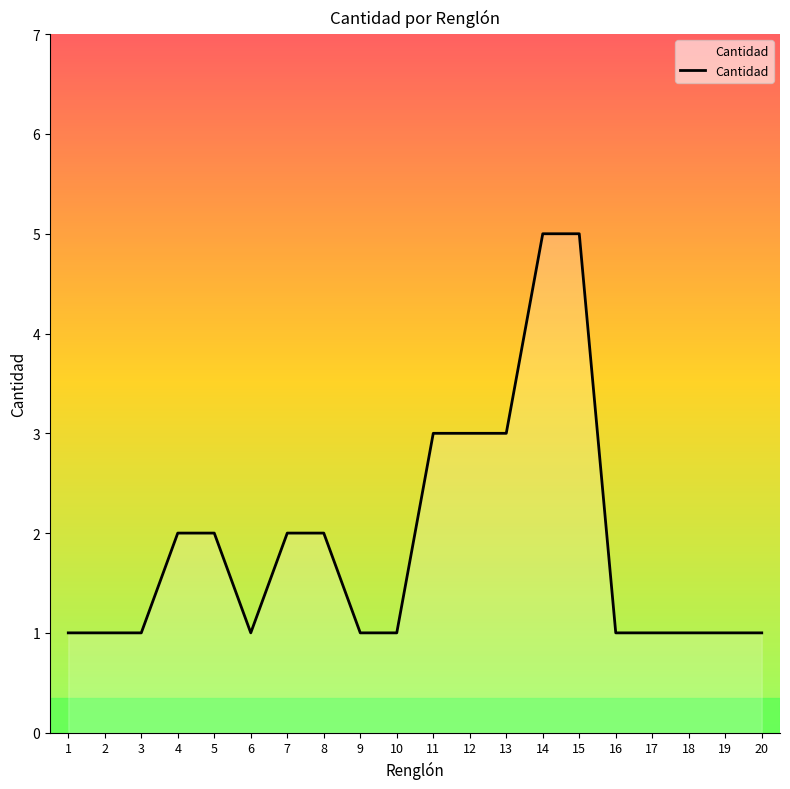

Reading left to right, extract all data points from this chart.

1	1	1	2	2	1	2	2	1	1	3	3	3	5	5	1	1	1	1	1